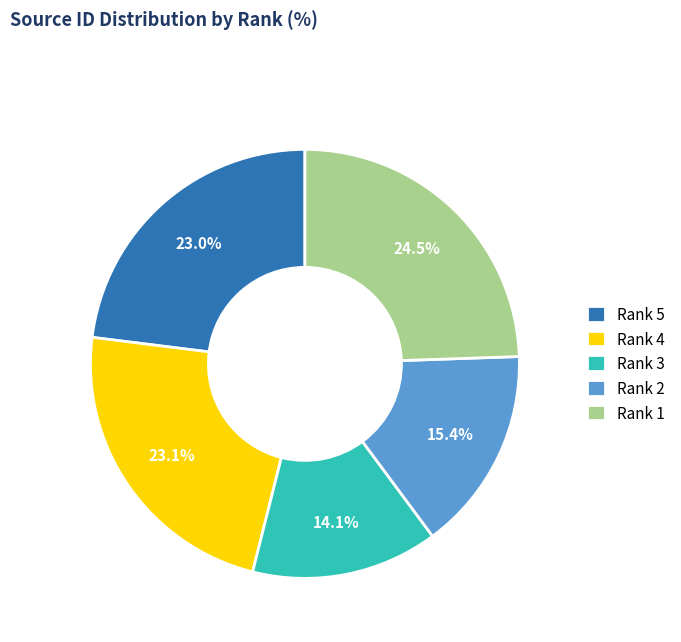

Does any single category account for the majority?

No